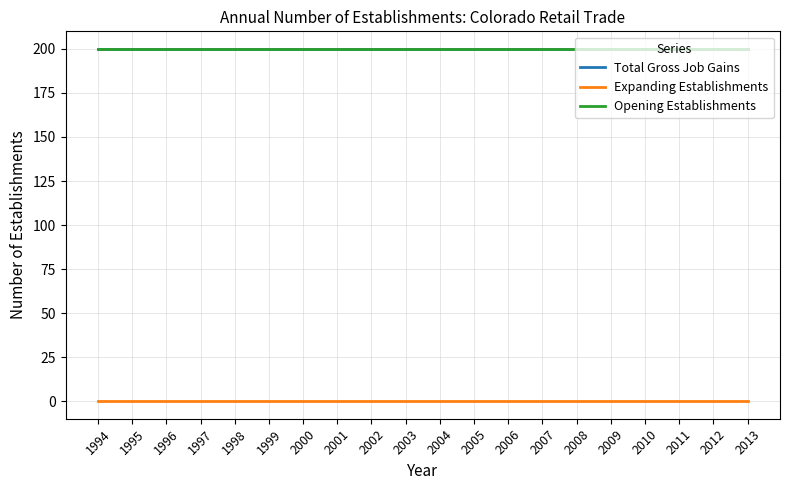

True or false: Total Gross Job Gains and Expanding Establishments cross at least once.

False